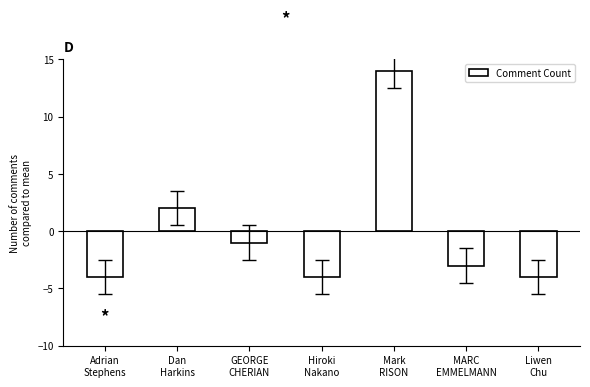

Between Adrian
Stephens and MARC
EMMELMANN, which is larger?

MARC
EMMELMANN